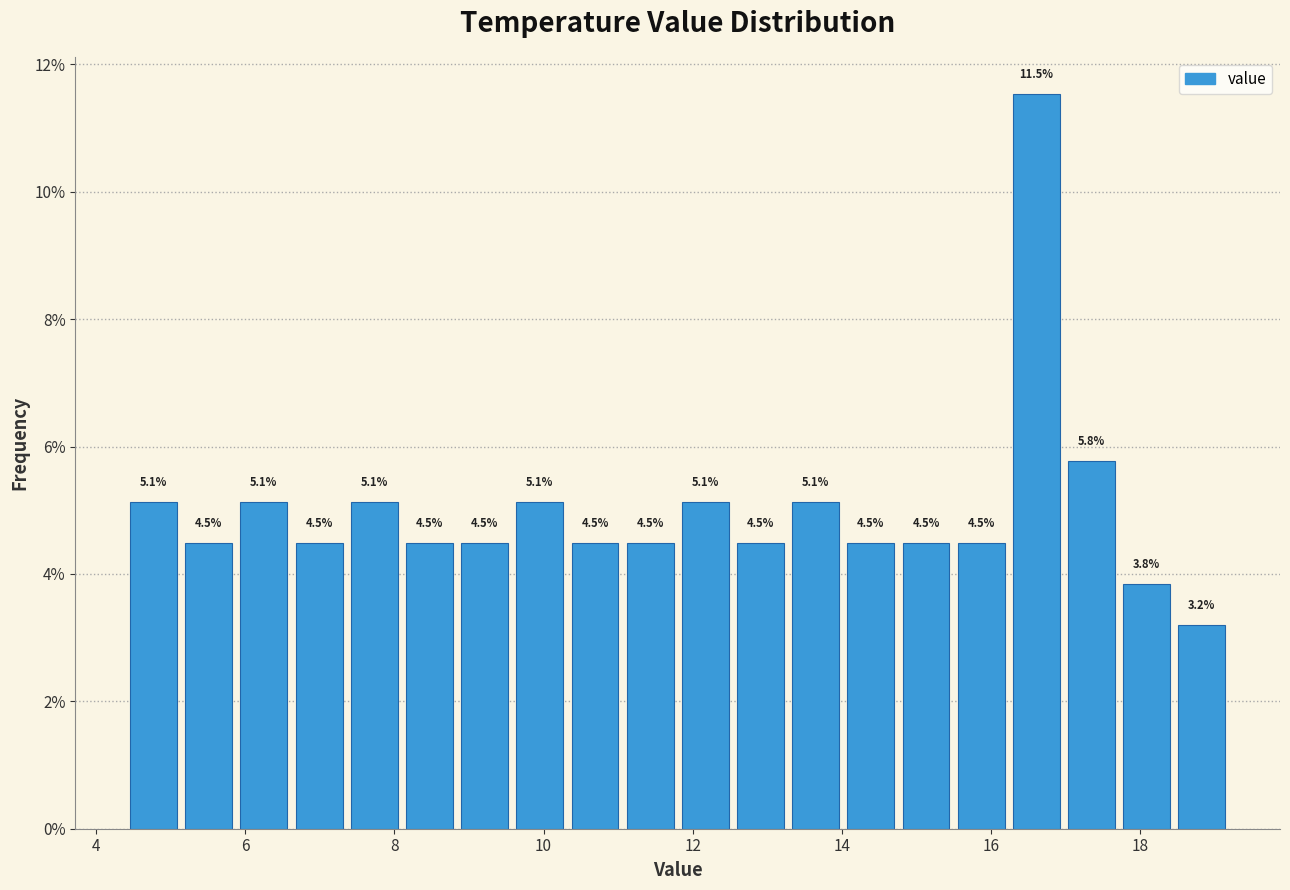

Read against the x-axis, roughly where is the centre of the tallest bar?

16.6